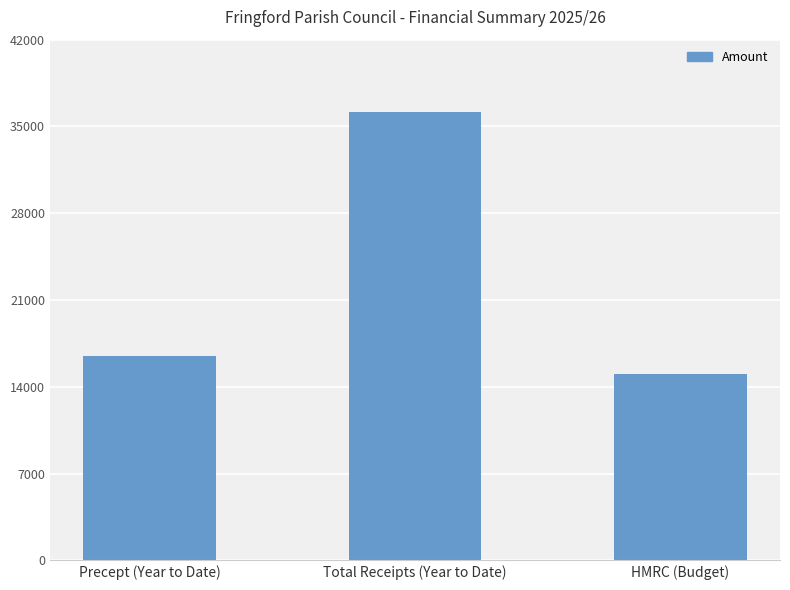

What is the ratio of the value at HMRC (Budget) to the value at Precept (Year to Date)?

0.9